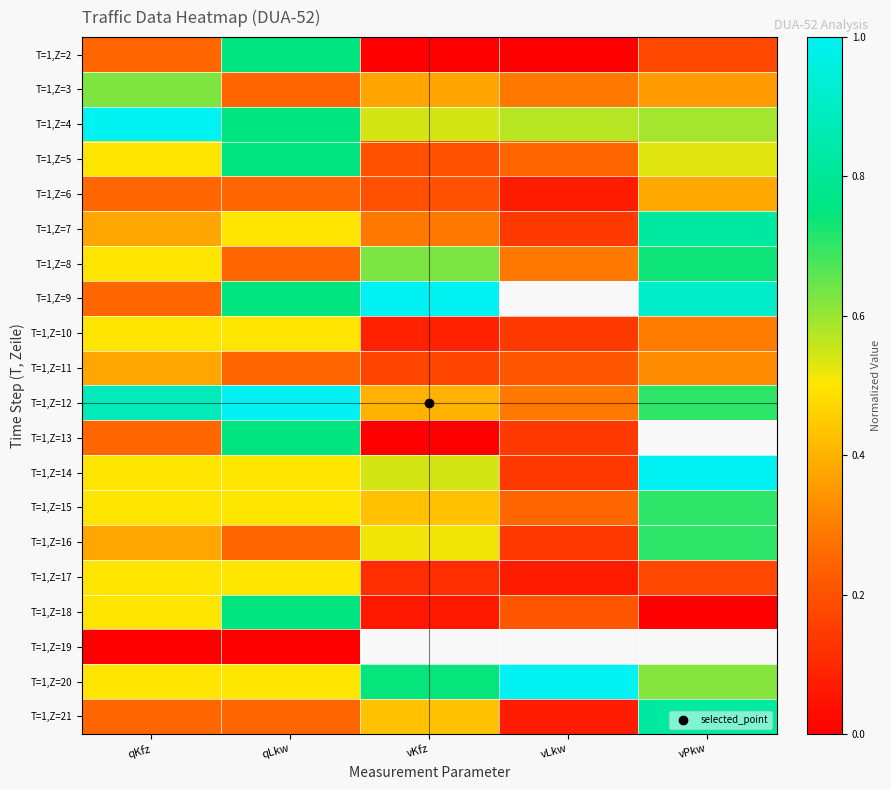

Count the number of categories in the chart.

5